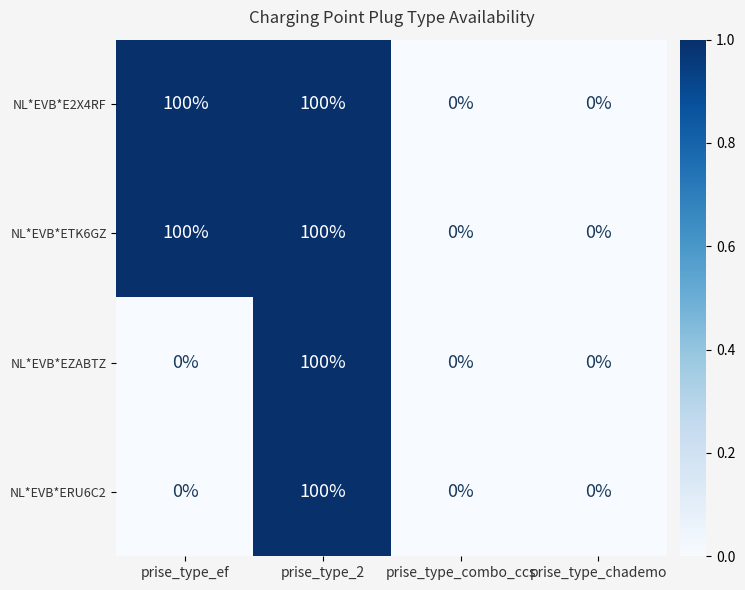

At which category is the sum across all series the highest?

prise_type_2